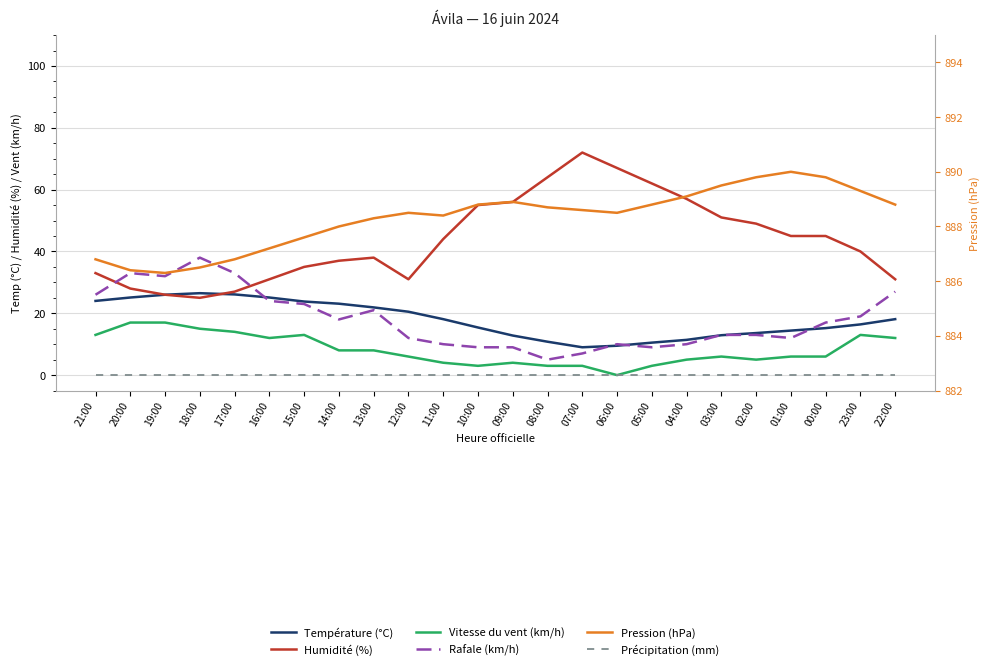

How many data points in Rafale (km/h) are above 17?

11